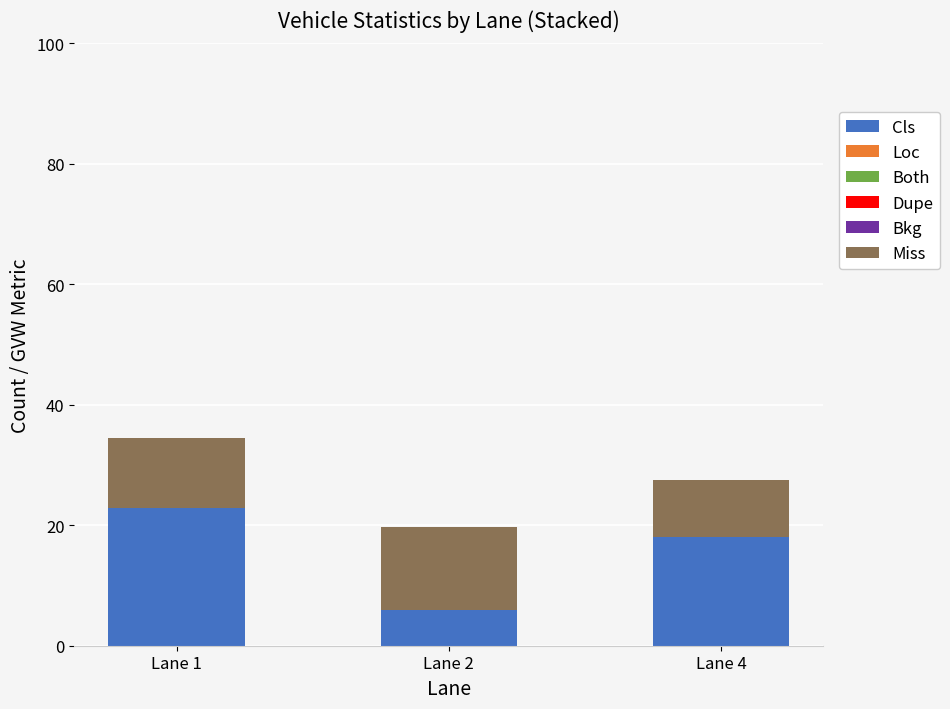

At which category is the sum across all series the highest?

Lane 1